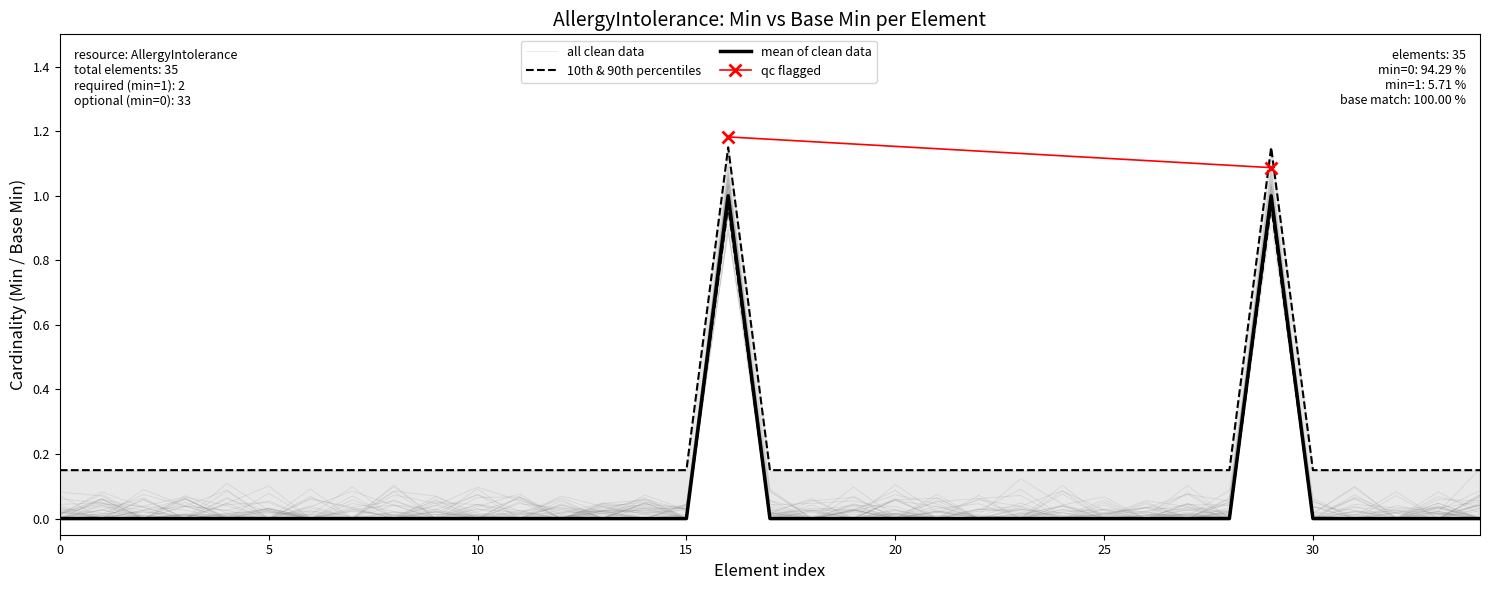

Reading left to right, extract all data points from this chart.

Min: 0.0	0.0	0.0	0.0	0.0	0.0	0.0	0.0	0.0	0.0	0.0	0.0	0.0	0.0	0.0	0.0	1.0	0.0	0.0	0.0	0.0	0.0	0.0	0.0	0.0	0.0	0.0	0.0	0.0	1.0	0.0	0.0	0.0	0.0	0.0
Base Min: 0.0	0.0	0.0	0.0	0.0	0.0	0.0	0.0	0.0	0.0	0.0	0.0	0.0	0.0	0.0	0.0	1.0	0.0	0.0	0.0	0.0	0.0	0.0	0.0	0.0	0.0	0.0	0.0	0.0	1.0	0.0	0.0	0.0	0.0	0.0